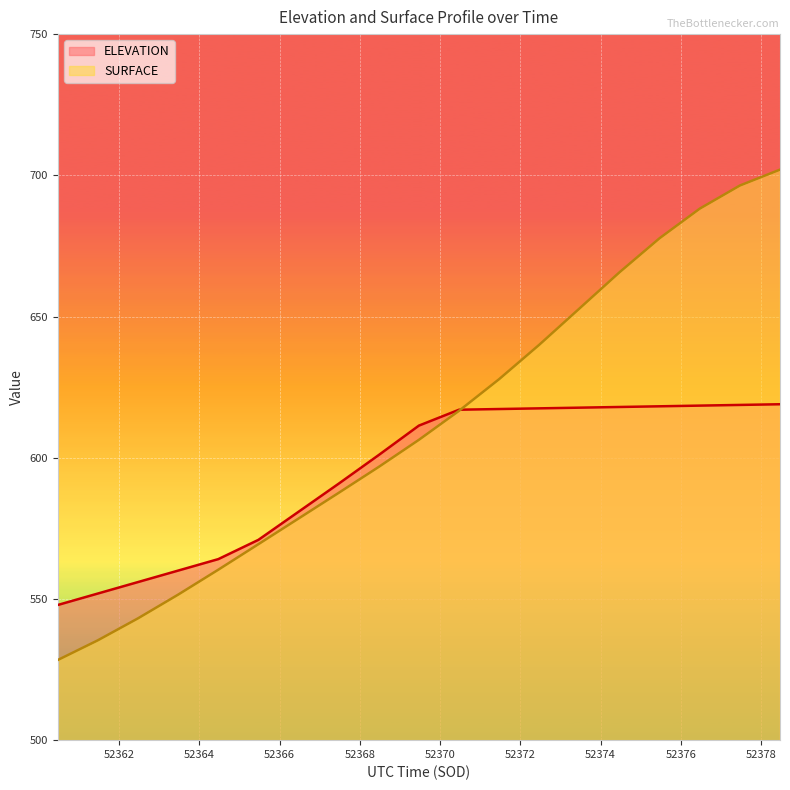

What position from the left is 52360.47?

1